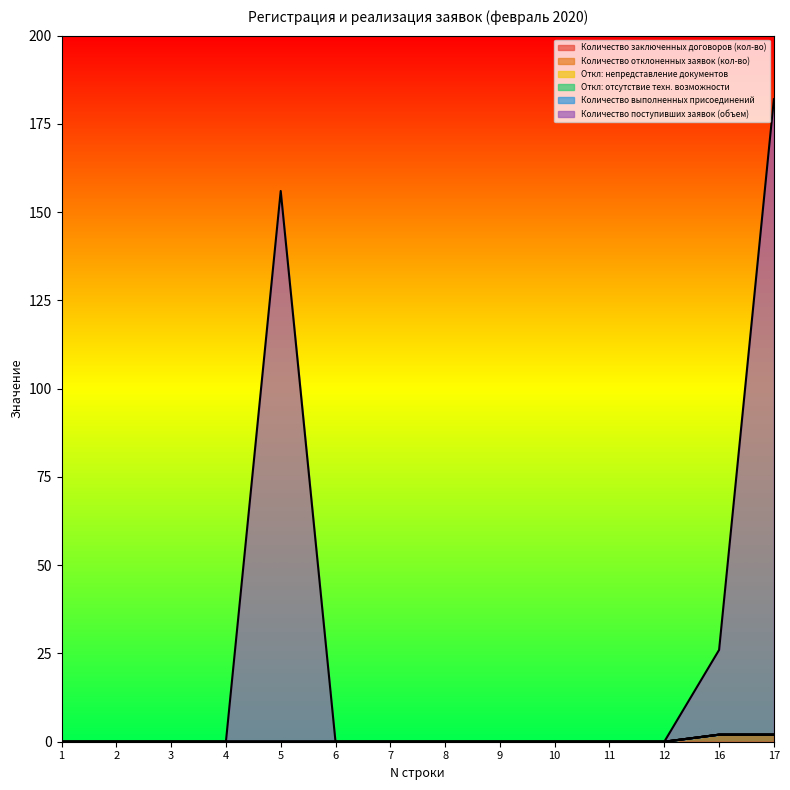

Is it true that Откл: отсутствие техн. возможности equals 0 at 2?

True